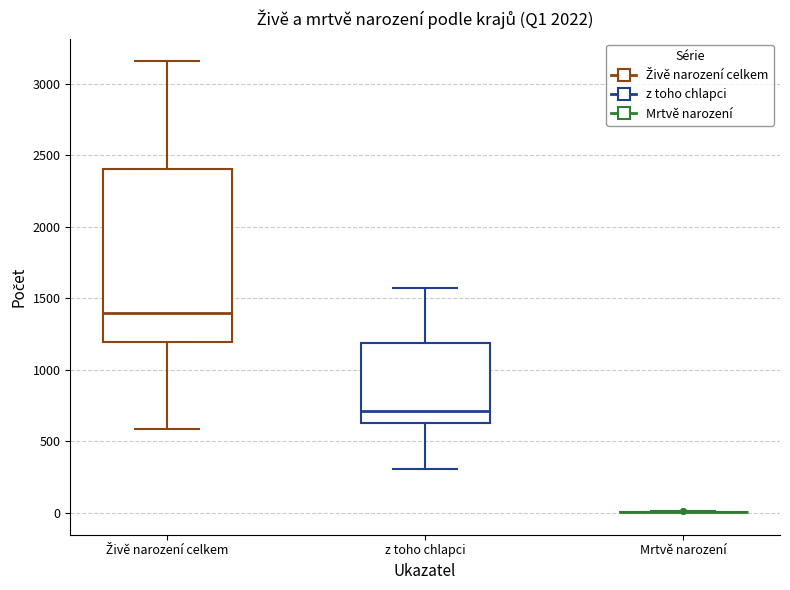

Reading left to right, read every box against the y-axis: the position of its median line, the range the box covers, and the ends of its whiskers. The values are not printed on the chart, so give them approximately, as read against the axis.

Živě narození celkem: median 1400, box 1200 to 2400, whiskers 600 to 3150
z toho chlapci: median 700, box 650 to 1200, whiskers 300 to 1550
Mrtvě narození: box collapsed to a line at 0, whiskers 0 to 0